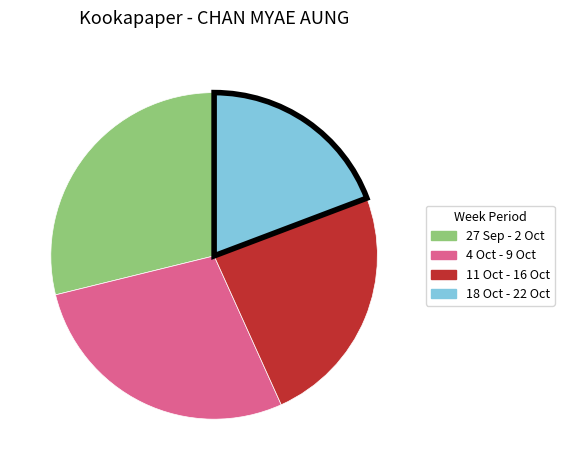

Which has a higher value, 27 Sep - 2 Oct or 4 Oct - 9 Oct?

27 Sep - 2 Oct